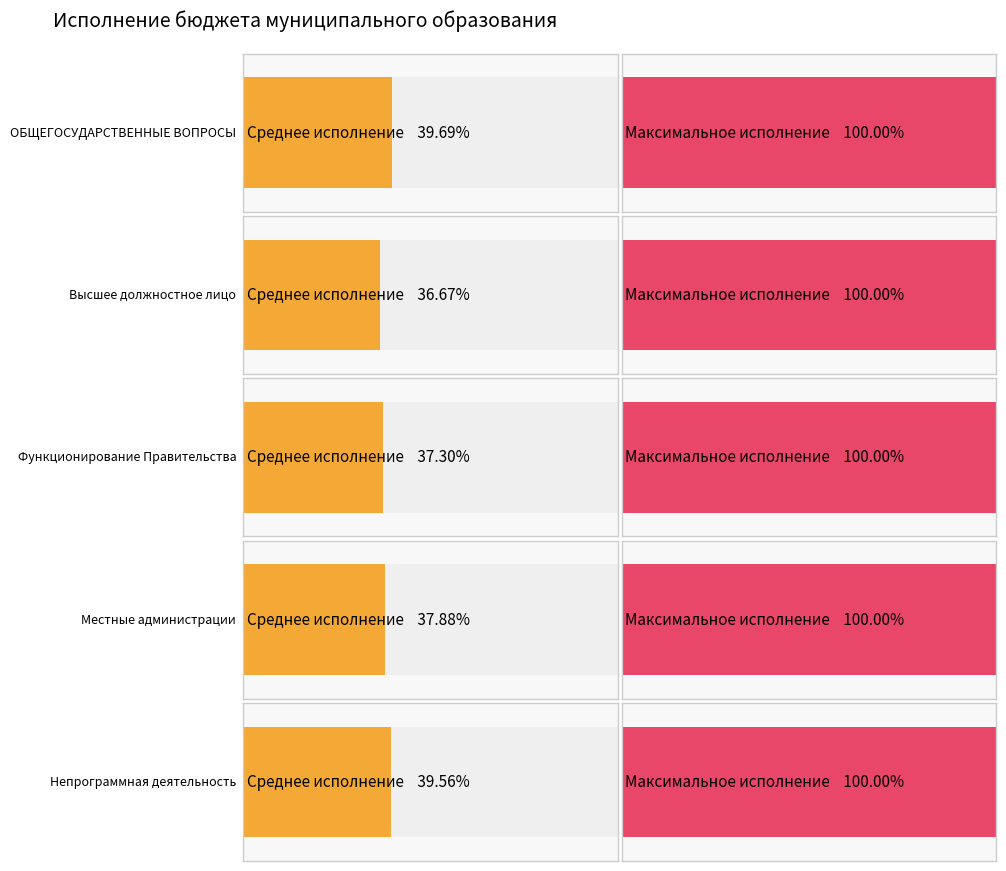

At which category is the sum across all series the highest?

ОБЩЕГОСУДАРСТВЕННЫЕ ВОПРОСЫ